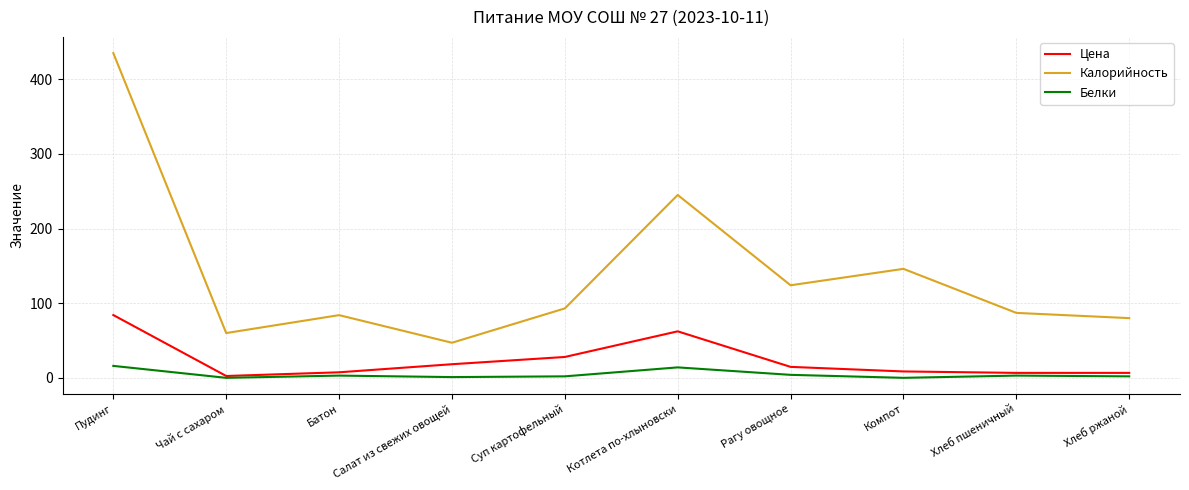

List the series in order of their peak value, lowest first.

Белки, Цена, Калорийность